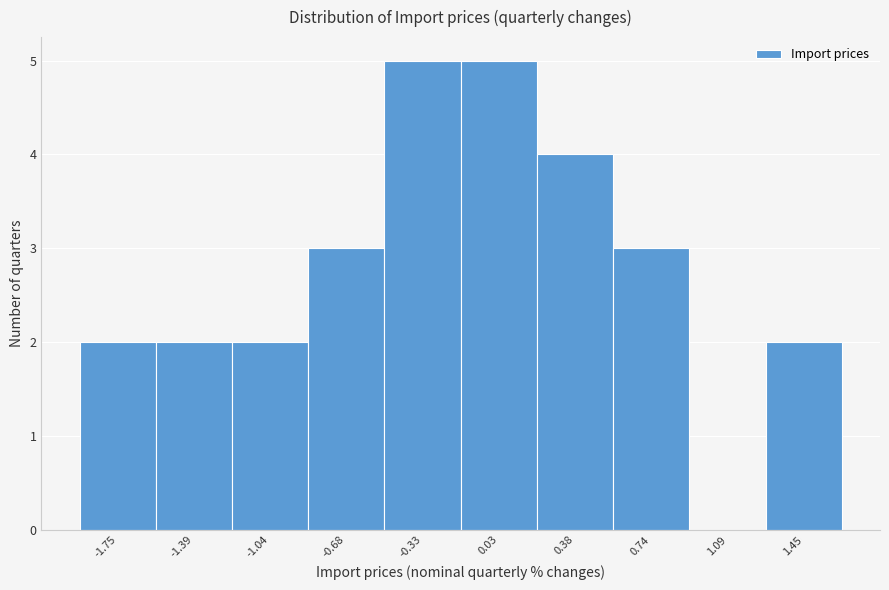

How tall is the bar that spans 1.25 to 1.65 on the x-axis? Neither the bar edges nor the heights are printed on the chart, so give them approximately, as read against the axes.

2